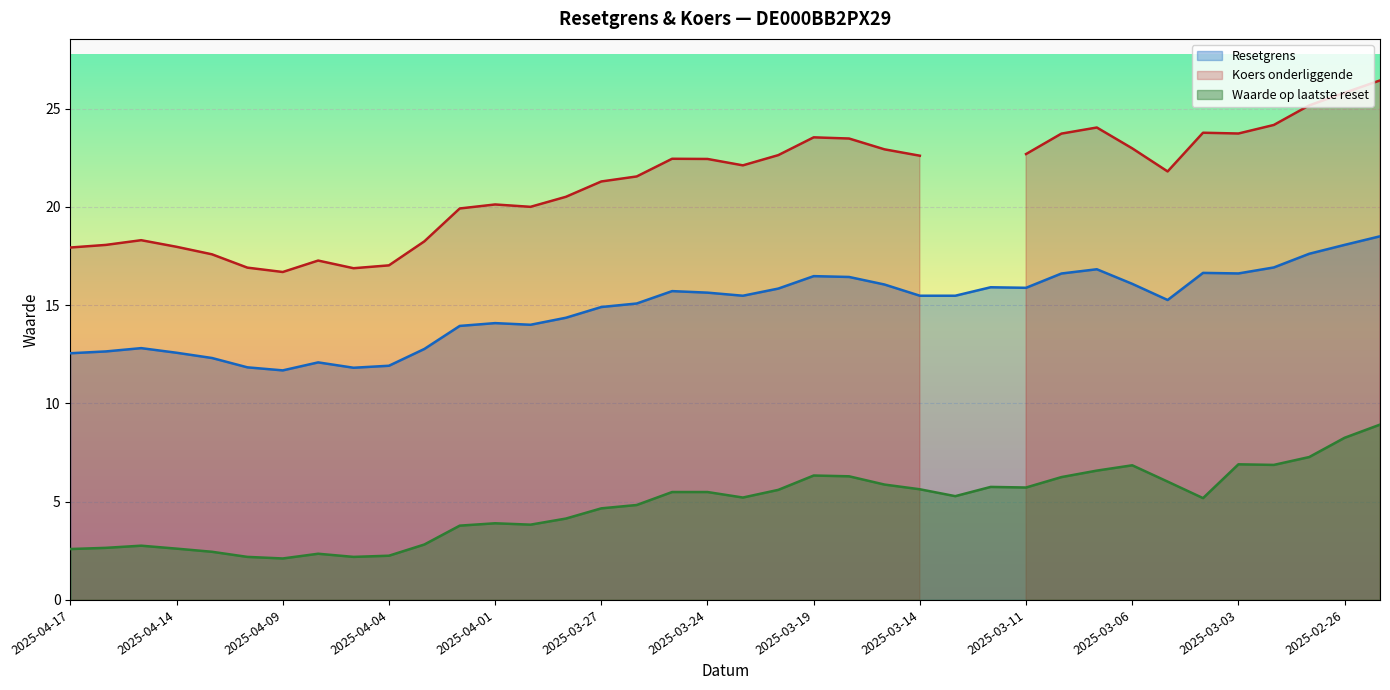

True or false: Resetgrens and Waarde op laatste reset cross at least once.

False